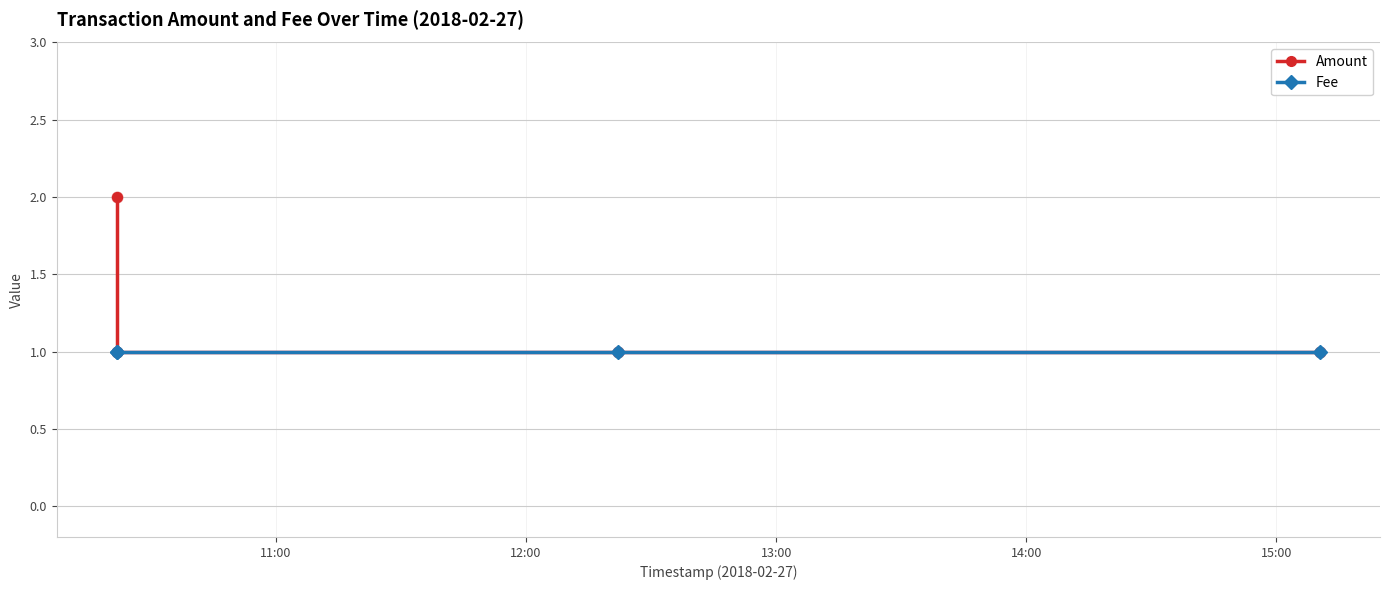

Which series has the largest total across all categories?

Amount